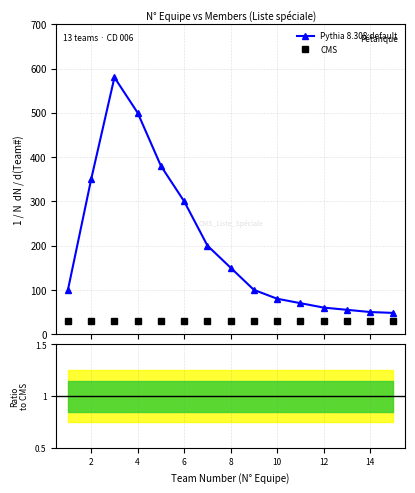

What is the difference between the maximum and minimum values in the Pythia 8.308 default series?

532